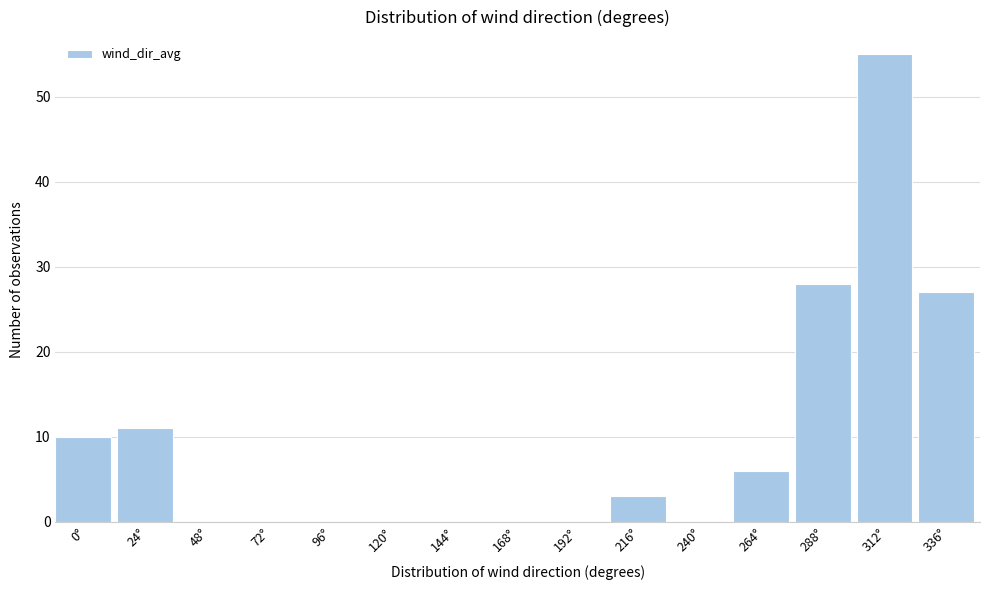

Reading left to right, extract all data points from this chart.

0°=10	24°=11	48°=0	72°=0	96°=0	120°=0	144°=0	168°=0	192°=0	216°=3	240°=0	264°=6	288°=28	312°=55	336°=27